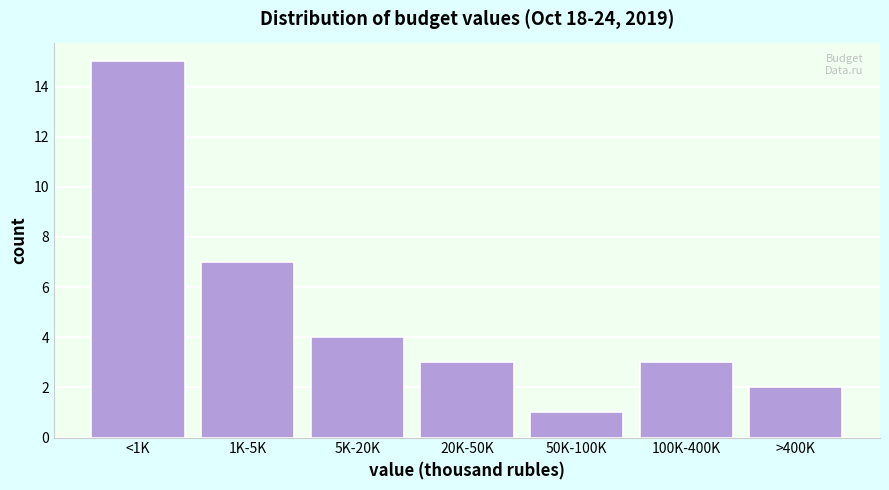

Reading left to right, extract all data points from this chart.

<1K=15	1K-5K=7	5K-20K=4	20K-50K=3	50K-100K=1	100K-400K=3	>400K=2